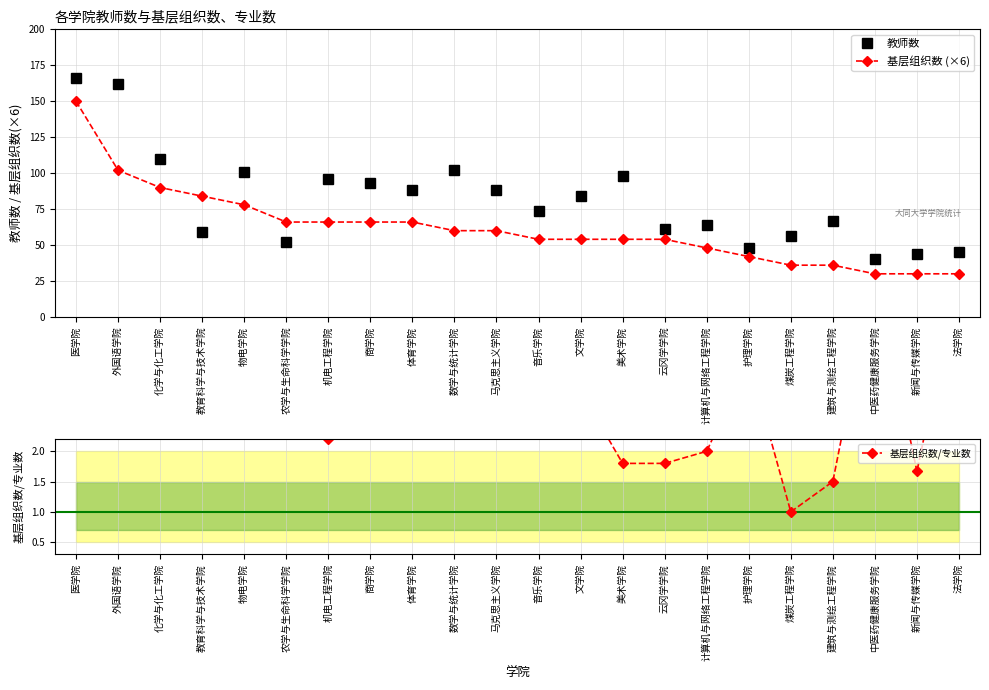

How many interior local peaks does the 教师数 series have?

6